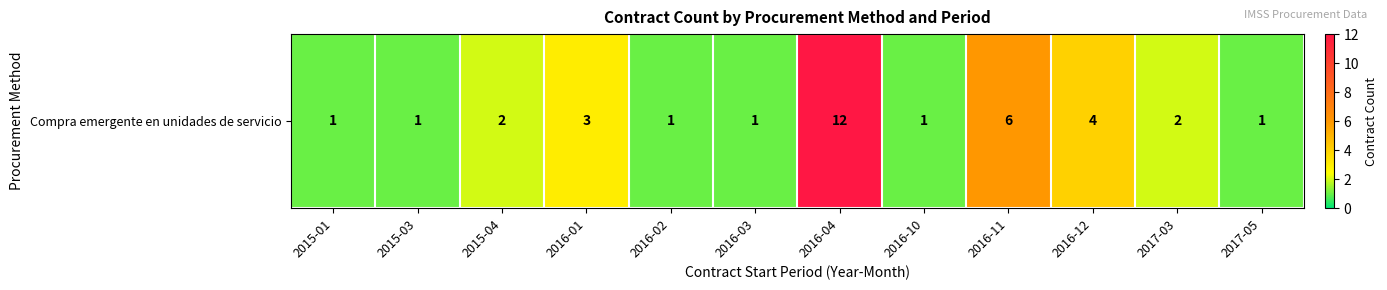

List the labels in order of value, smallest first.

2015-01, 2015-03, 2016-02, 2016-03, 2016-10, 2017-05, 2015-04, 2017-03, 2016-01, 2016-12, 2016-11, 2016-04